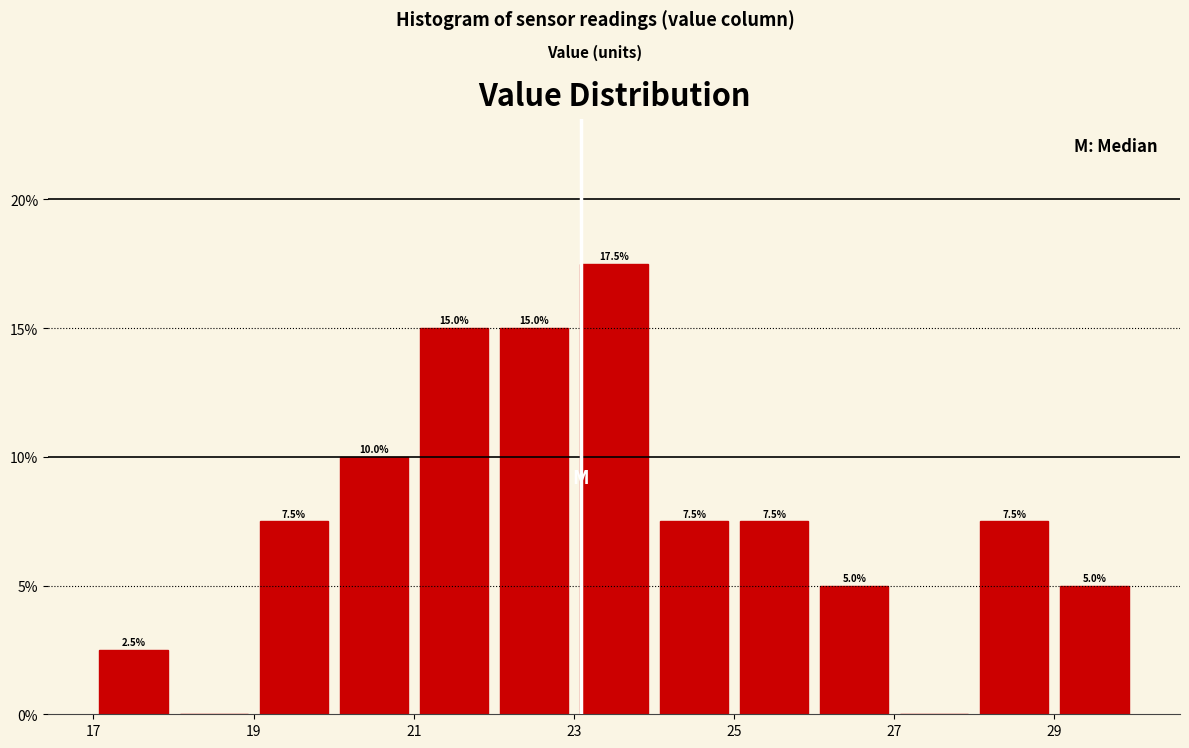

Over which range of the x-axis is the bar tallest?

23 to 24